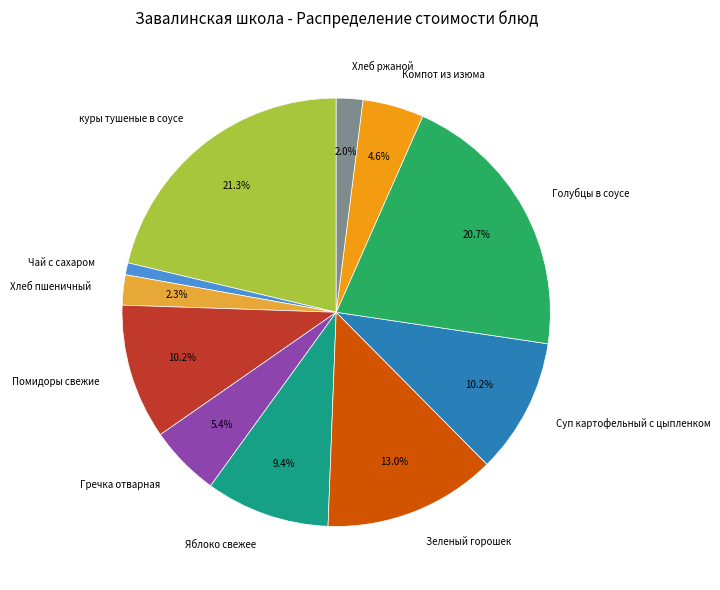

Does any single category account for the majority?

No